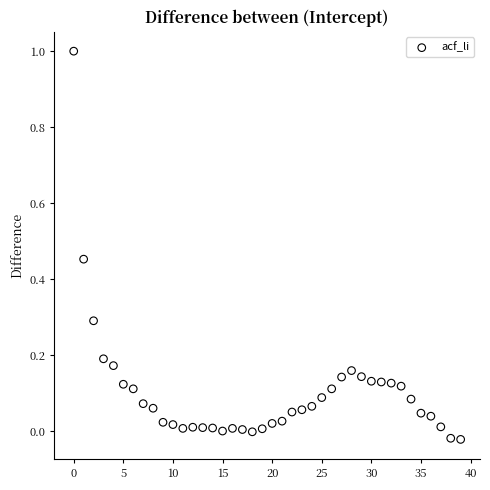

What is the range of Y values (max minus min)?

1.0